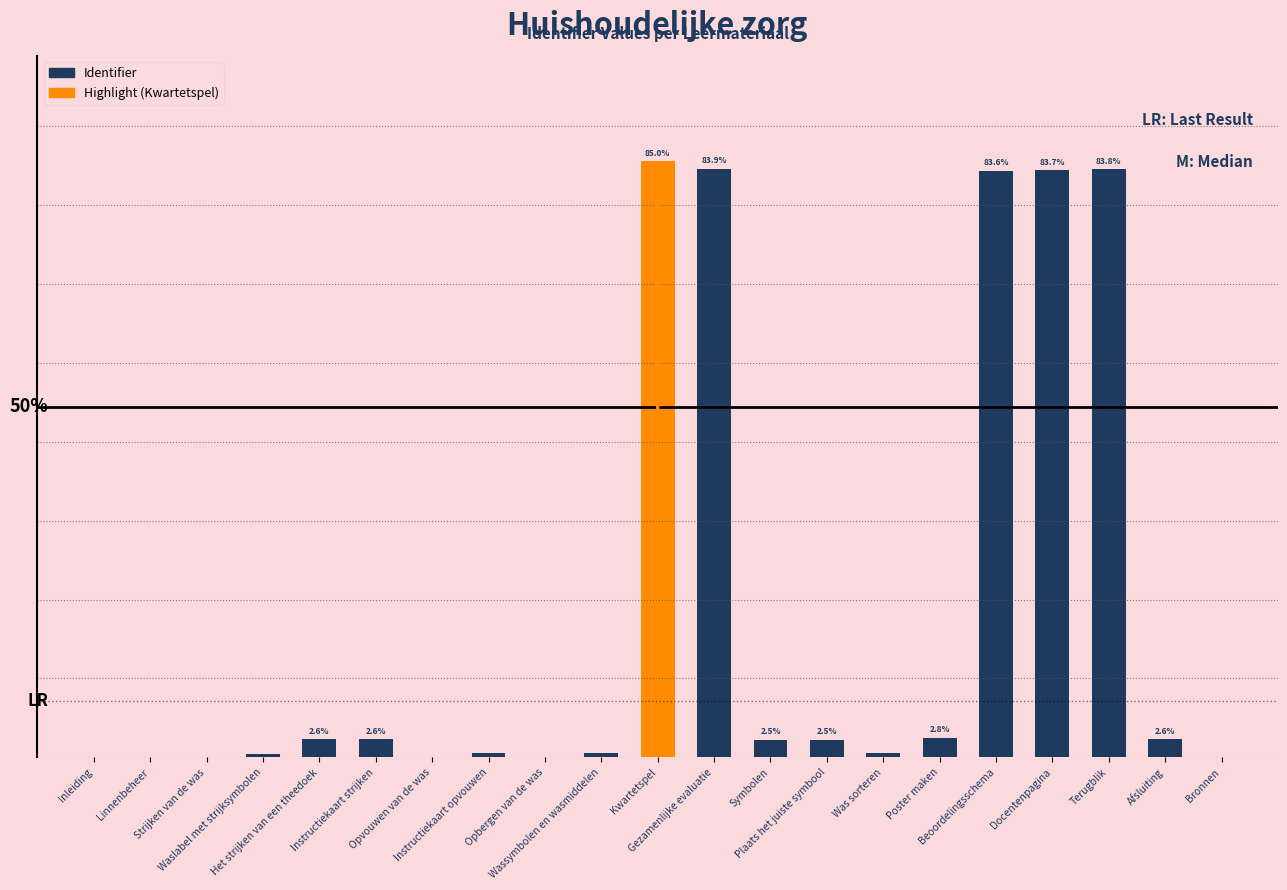

Are the bars horizontal?

No